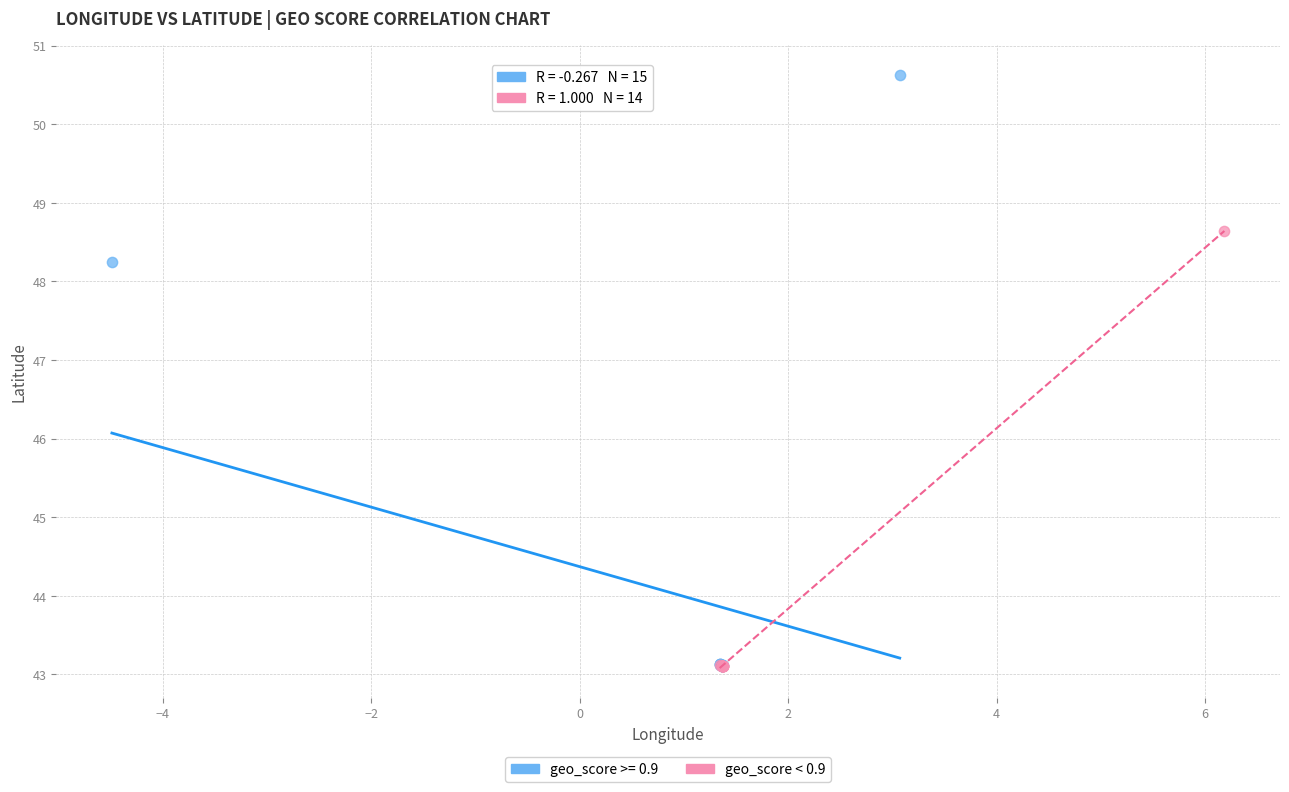

Which series contains the highest Y value?

geo_score >= 0.9